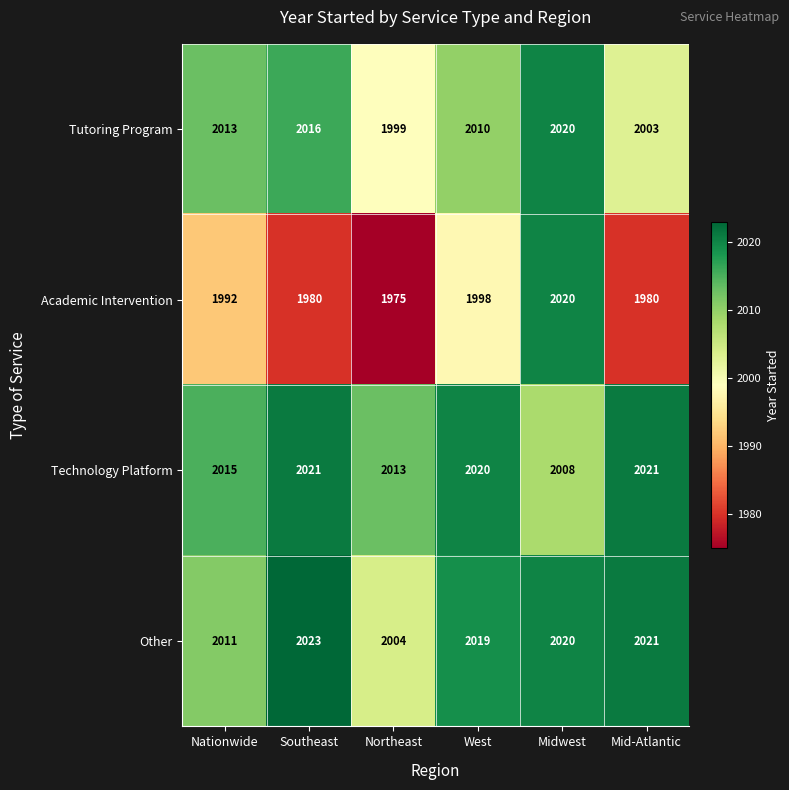

List the labels in order of Tutoring Program value, largest first.

Midwest, Southeast, Nationwide, West, Mid-Atlantic, Northeast